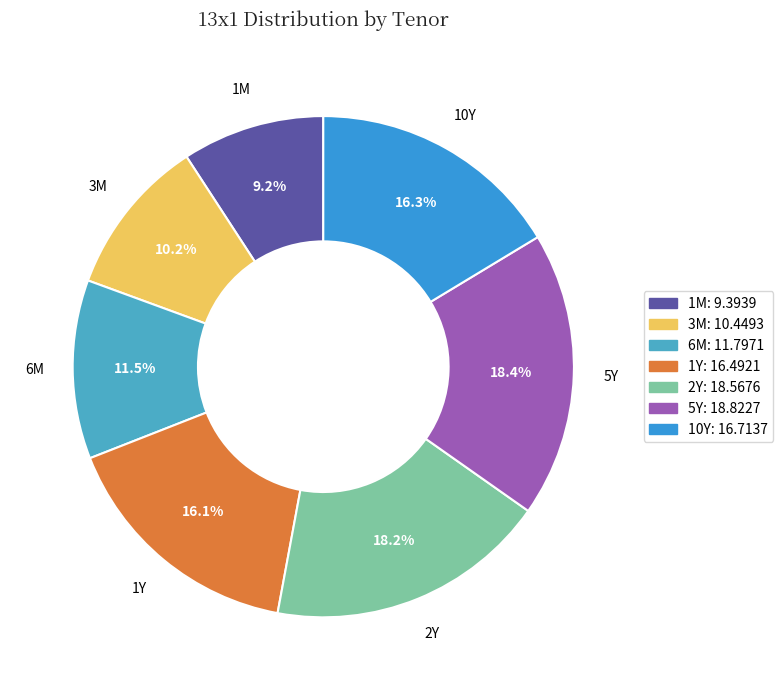

Combined, what portion of the pie is 1M and 10Y?

25.5%